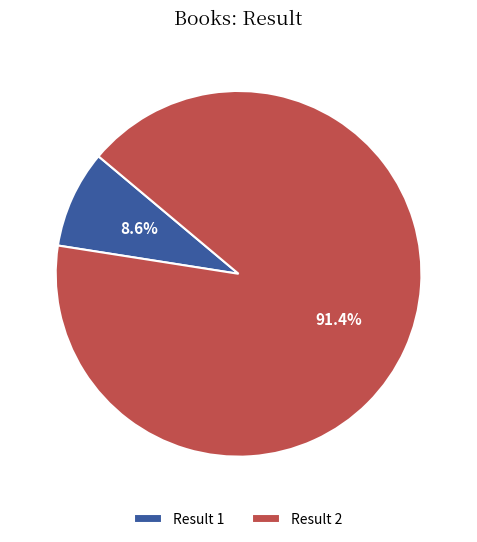

Which slice is the smallest?

Result 1